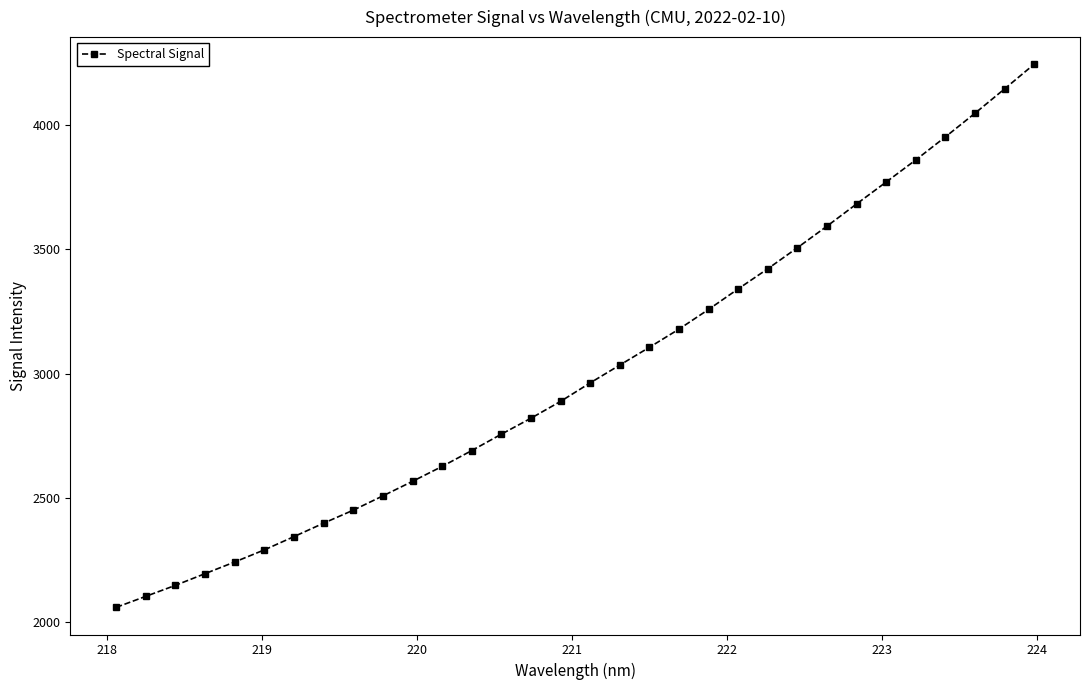

What is the smallest value displayed?

2060.4